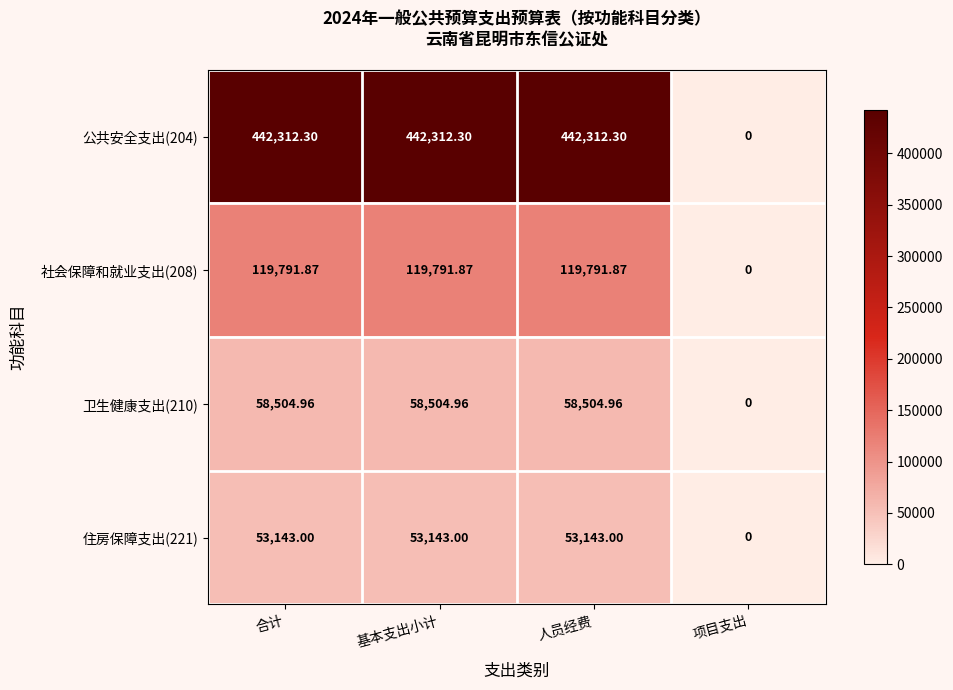

Is the value of 住房保障支出(221) at 人员经费 greater than the value of 卫生健康支出(210) at 项目支出?

Yes